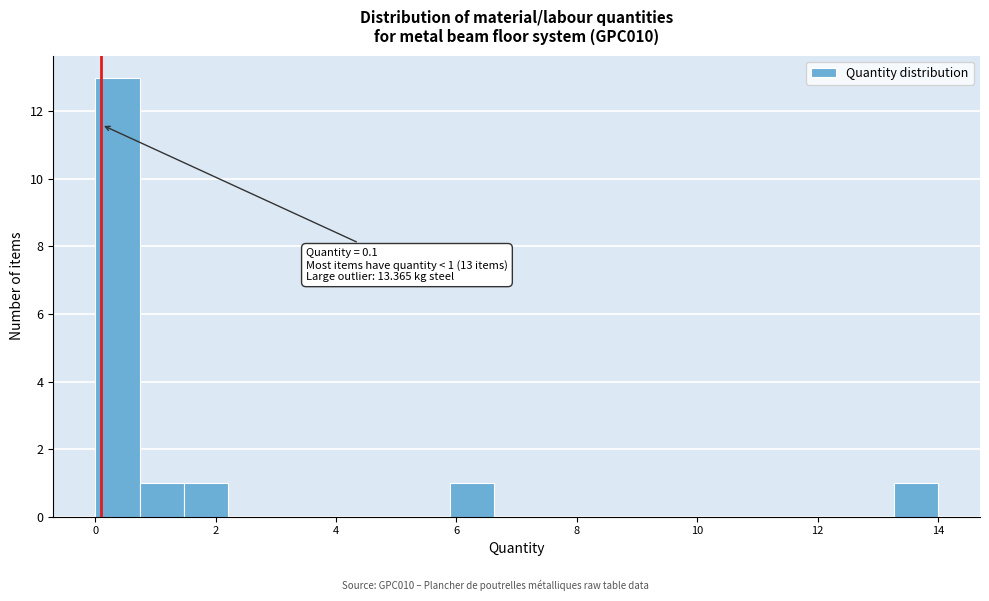

Read against the x-axis, roughly where is the centre of the tallest bar?

0.4